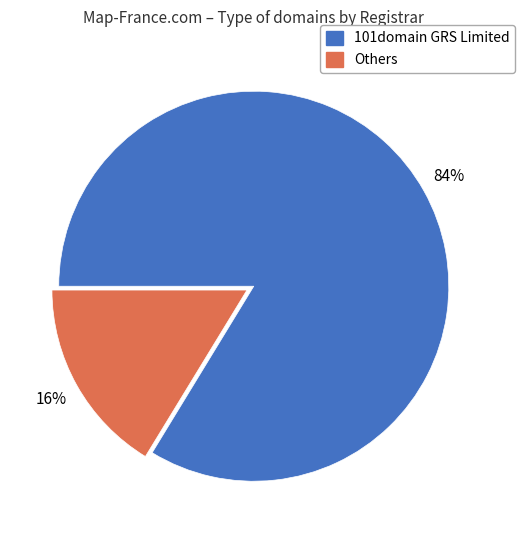

To the nearest percent, what is the average slice percentage?

50%